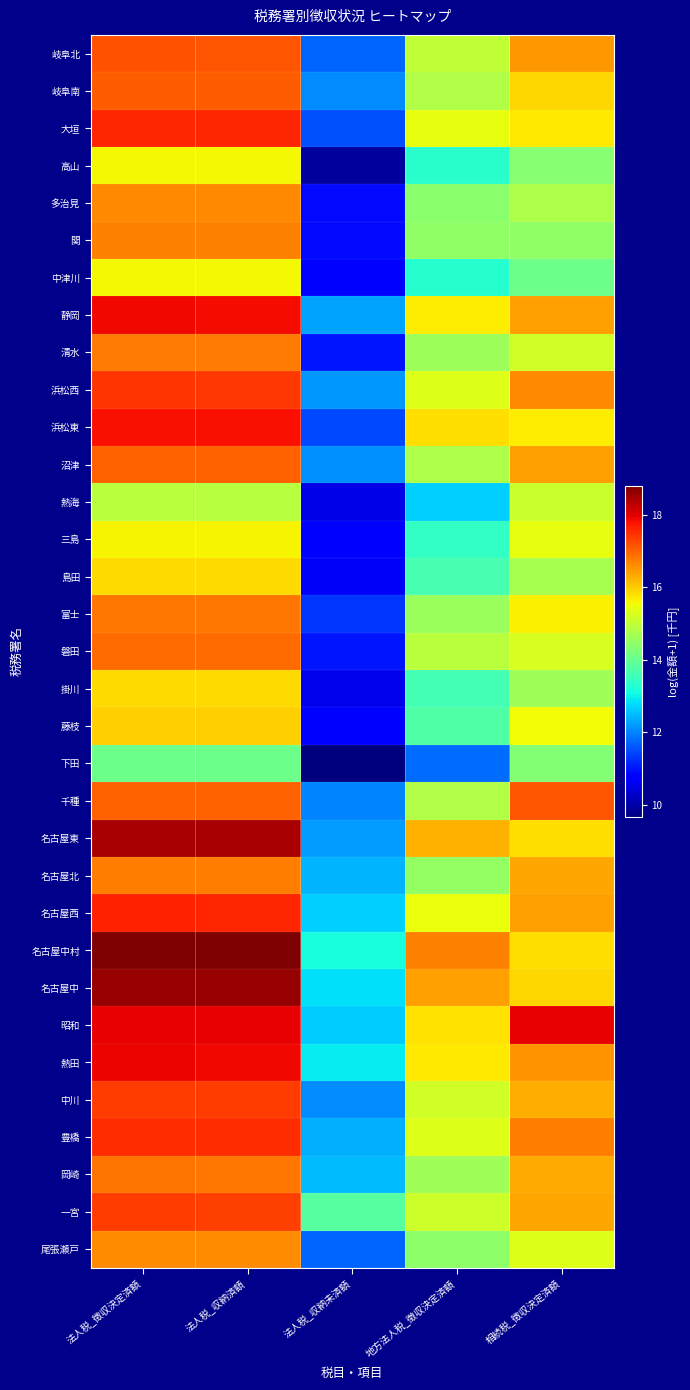

Reading left to right, what are all the values shown in this chart?

岐阜北: 法人税_徴収決定済額=17.1	法人税_収納済額=17.1	法人税_収納未済額=11.7	地方法人税_徴収決定済額=15.0	相続税_徴収決定済額=16.5
岐阜南: 法人税_徴収決定済額=17.1	法人税_収納済額=17.1	法人税_収納未済額=12.1	地方法人税_徴収決定済額=14.8	相続税_徴収決定済額=15.9
大垣: 法人税_徴収決定済額=17.6	法人税_収納済額=17.6	法人税_収納未済額=11.5	地方法人税_徴収決定済額=15.4	相続税_徴収決定済額=15.7
高山: 法人税_徴収決定済額=15.6	法人税_収納済額=15.6	法人税_収納未済額=9.9	地方法人税_徴収決定済額=13.3	相続税_徴収決定済額=14.3
多治見: 法人税_徴収決定済額=16.6	法人税_収納済額=16.6	法人税_収納未済額=10.9	地方法人税_徴収決定済額=14.4	相続税_徴収決定済額=14.8
関: 法人税_徴収決定済額=16.7	法人税_収納済額=16.7	法人税_収納未済額=10.9	地方法人税_徴収決定済額=14.4	相続税_徴収決定済額=14.5
中津川: 法人税_徴収決定済額=15.6	法人税_収納済額=15.6	法人税_収納未済額=10.7	地方法人税_徴収決定済額=13.3	相続税_徴収決定済額=14.1
静岡: 法人税_徴収決定済額=17.9	法人税_収納済額=17.9	法人税_収納未済額=12.3	地方法人税_徴収決定済額=15.7	相続税_徴収決定済額=16.4
清水: 法人税_徴収決定済額=16.8	法人税_収納済額=16.8	法人税_収納未済額=11.0	地方法人税_徴収決定済額=14.6	相続税_徴収決定済額=15.2
浜松西: 法人税_徴収決定済額=17.4	法人税_収納済額=17.4	法人税_収納未済額=12.2	地方法人税_徴収決定済額=15.3	相続税_徴収決定済額=16.6
浜松東: 法人税_徴収決定済額=17.8	法人税_収納済額=17.8	法人税_収納未済額=11.5	地方法人税_徴収決定済額=15.8	相続税_徴収決定済額=15.7
沼津: 法人税_徴収決定済額=17.0	法人税_収納済額=17.0	法人税_収納未済額=12.1	地方法人税_徴収決定済額=14.8	相続税_徴収決定済額=16.4
熱海: 法人税_徴収決定済額=14.9	法人税_収納済額=14.9	法人税_収納未済額=10.5	地方法人税_徴収決定済額=12.7	相続税_徴収決定済額=15.1
三島: 法人税_徴収決定済額=15.6	法人税_収納済額=15.6	法人税_収納未済額=10.8	地方法人税_徴収決定済額=13.4	相続税_徴収決定済額=15.4
島田: 法人税_徴収決定済額=15.9	法人税_収納済額=15.9	法人税_収納未済額=10.7	地方法人税_徴収決定済額=13.6	相続税_徴収決定済額=14.7
富士: 法人税_徴収決定済額=16.8	法人税_収納済額=16.8	法人税_収納未済額=11.3	地方法人税_徴収決定済額=14.6	相続税_徴収決定済額=15.6
磐田: 法人税_徴収決定済額=16.9	法人税_収納済額=16.9	法人税_収納未済額=11.0	地方法人税_徴収決定済額=14.9	相続税_徴収決定済額=15.3
掛川: 法人税_徴収決定済額=15.8	法人税_収納済額=15.8	法人税_収納未済額=10.6	地方法人税_徴収決定済額=13.6	相続税_徴収決定済額=14.7
藤枝: 法人税_徴収決定済額=16.0	法人税_収納済額=16.0	法人税_収納未済額=10.7	地方法人税_徴収決定済額=13.7	相続税_徴収決定済額=15.5
下田: 法人税_徴収決定済額=14.1	法人税_収納済額=14.1	法人税_収納未済額=9.7	地方法人税_徴収決定済額=11.8	相続税_徴収決定済額=14.3
千種: 法人税_徴収決定済額=17.0	法人税_収納済額=17.0	法人税_収納未済額=12.0	地方法人税_徴収決定済額=14.8	相続税_徴収決定済額=17.1
名古屋東: 法人税_徴収決定済額=18.5	法人税_収納済額=18.5	法人税_収納未済額=12.2	地方法人税_徴収決定済額=16.3	相続税_徴収決定済額=15.8
名古屋北: 法人税_徴収決定済額=16.7	法人税_収納済額=16.7	法人税_収納未済額=12.4	地方法人税_徴収決定済額=14.5	相続税_徴収決定済額=16.4
名古屋西: 法人税_徴収決定済額=17.6	法人税_収納済額=17.6	法人税_収納未済額=12.7	地方法人税_徴収決定済額=15.5	相続税_徴収決定済額=16.4
名古屋中村: 法人税_徴収決定済額=18.8	法人税_収納済額=18.8	法人税_収納未済額=13.1	地方法人税_徴収決定済額=16.7	相続税_徴収決定済額=15.8
名古屋中: 法人税_徴収決定済額=18.6	法人税_収納済額=18.6	法人税_収納未済額=12.8	地方法人税_徴収決定済額=16.4	相続税_徴収決定済額=15.9
昭和: 法人税_徴収決定済額=18.0	法人税_収納済額=17.9	法人税_収納未済額=12.6	地方法人税_徴収決定済額=15.8	相続税_徴収決定済額=17.9
熱田: 法人税_徴収決定済額=17.9	法人税_収納済額=17.9	法人税_収納未済額=12.9	地方法人税_徴収決定済額=15.7	相続税_徴収決定済額=16.5
中川: 法人税_徴収決定済額=17.4	法人税_収納済額=17.4	法人税_収納未済額=12.1	地方法人税_徴収決定済額=15.2	相続税_徴収決定済額=16.3
豊橋: 法人税_徴収決定済額=17.5	法人税_収納済額=17.5	法人税_収納未済額=12.4	地方法人税_徴収決定済額=15.3	相続税_徴収決定済額=16.7
岡崎: 法人税_徴収決定済額=16.8	法人税_収納済額=16.8	法人税_収納未済額=12.5	地方法人税_徴収決定済額=14.7	相続税_徴収決定済額=16.3
一宮: 法人税_徴収決定済額=17.4	法人税_収納済額=17.3	法人税_収納未済額=13.8	地方法人税_徴収決定済額=15.1	相続税_徴収決定済額=16.3
尾張瀬戸: 法人税_徴収決定済額=16.6	法人税_収納済額=16.6	法人税_収納未済額=11.7	地方法人税_徴収決定済額=14.4	相続税_徴収決定済額=15.3